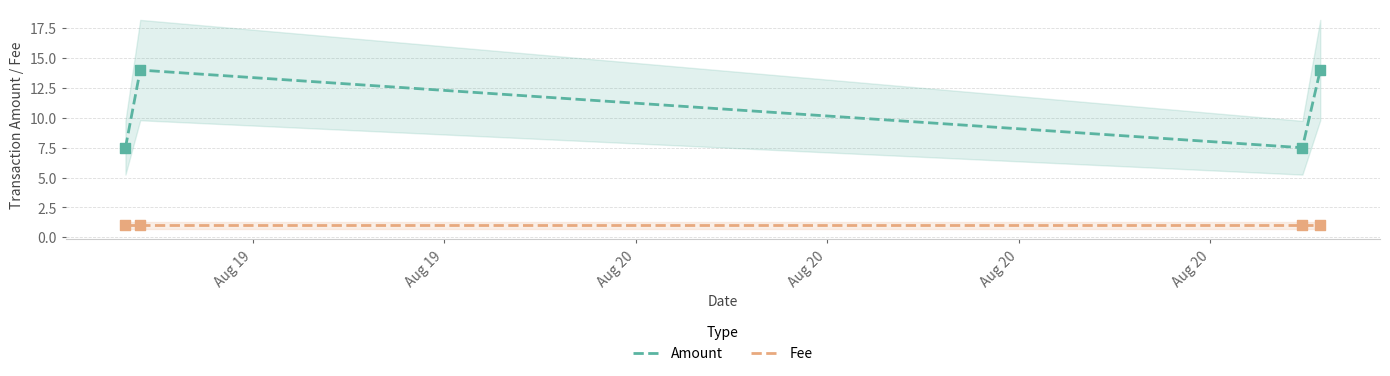

Which series reaches the maximum Y coordinate?

Amount